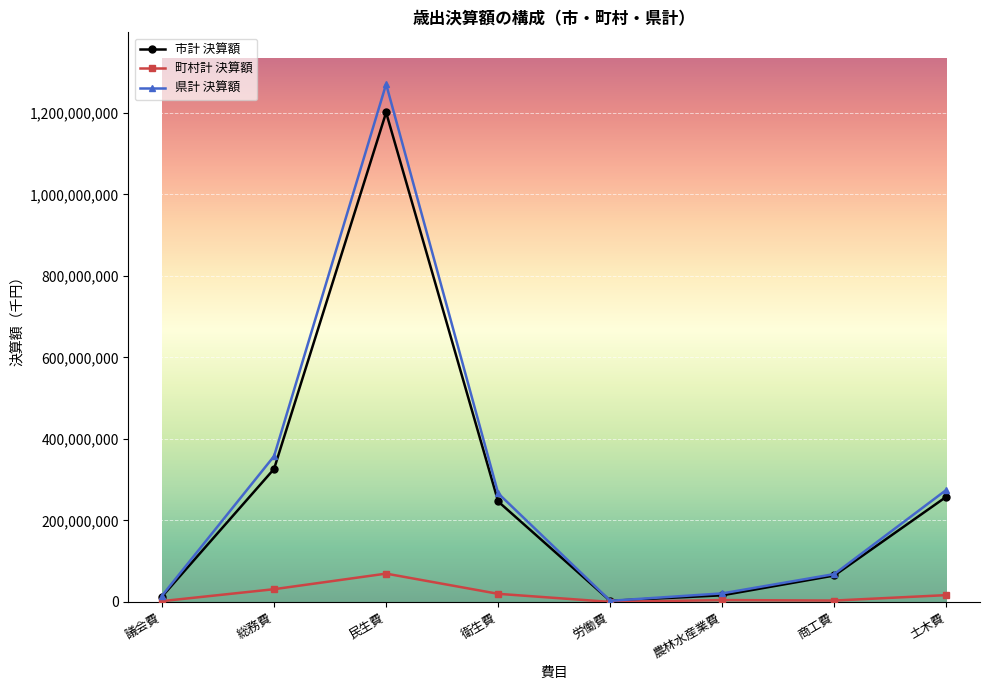

How many categories are shown in the chart?

8